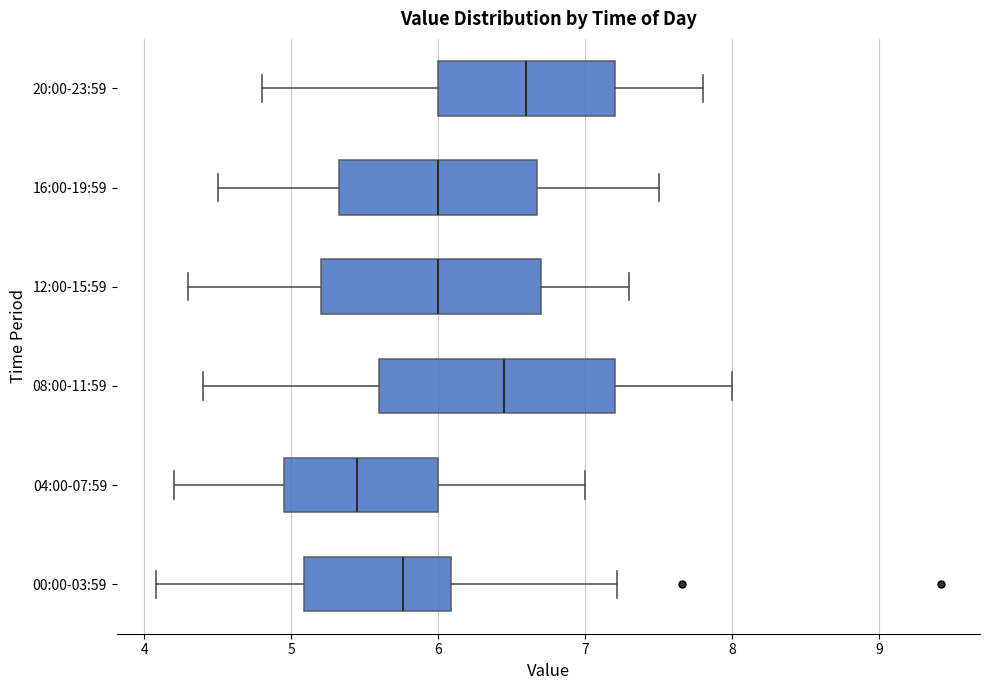

Reading bottom to top, read every box against the x-axis: the position of its median line, the range the box covers, and the ends of its whiskers. The values are not printed on the chart, so give them approximately, as read against the axis.

00:00-03:59: median 5.8, box 5.1 to 6.1, whiskers 4.1 to 7.2
04:00-07:59: median 5.5, box 5.0 to 6.0, whiskers 4.2 to 7.0
08:00-11:59: median 6.5, box 5.6 to 7.2, whiskers 4.4 to 8.0
12:00-15:59: median 6.0, box 5.2 to 6.7, whiskers 4.3 to 7.3
16:00-19:59: median 6.0, box 5.3 to 6.7, whiskers 4.5 to 7.5
20:00-23:59: median 6.6, box 6.0 to 7.2, whiskers 4.8 to 7.8